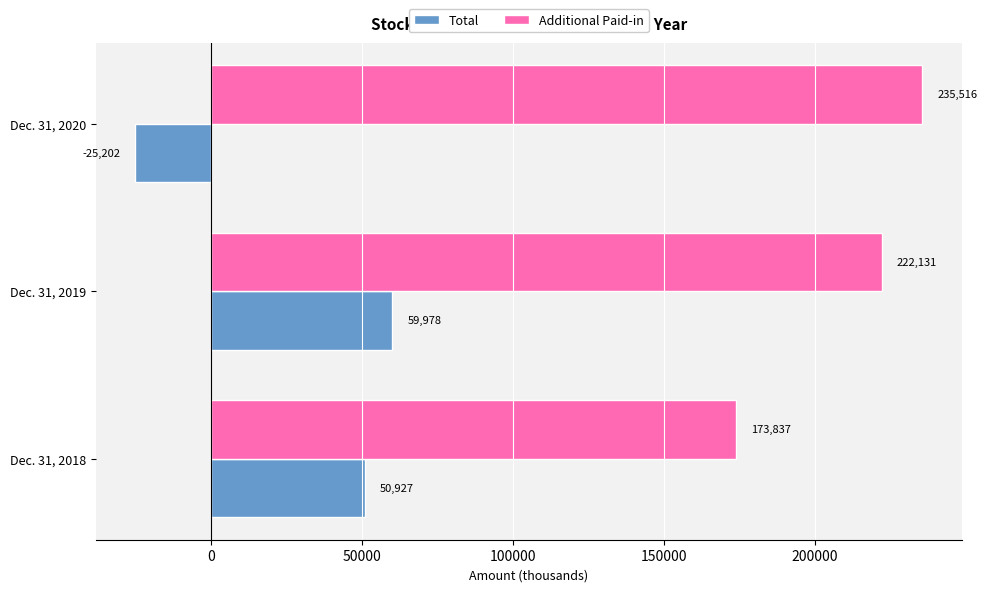

What is the sum of the Additional Paid-in values at Dec. 31, 2020 and Dec. 31, 2018?

409353